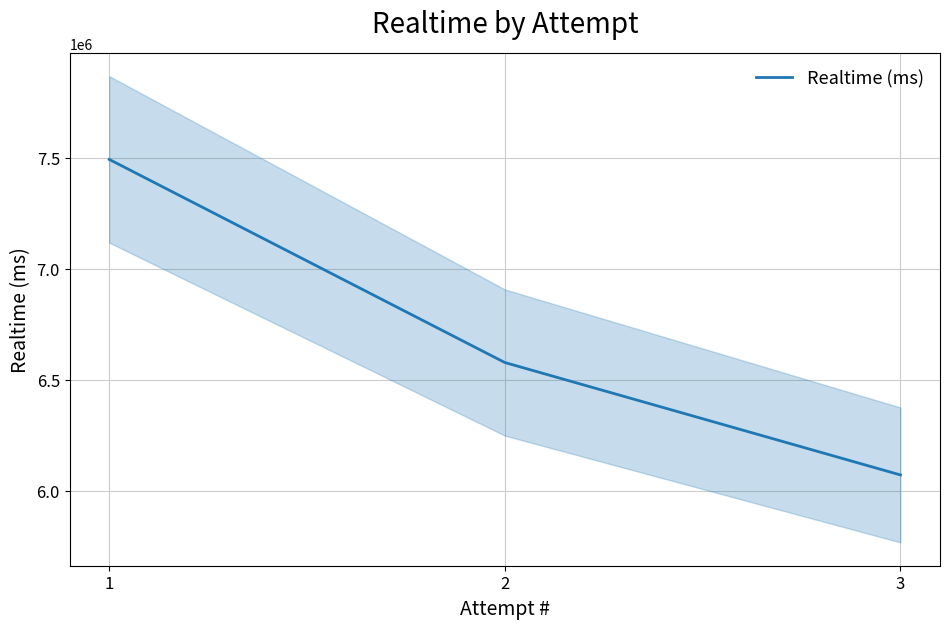

Which has a higher value, 2 or 3?

2